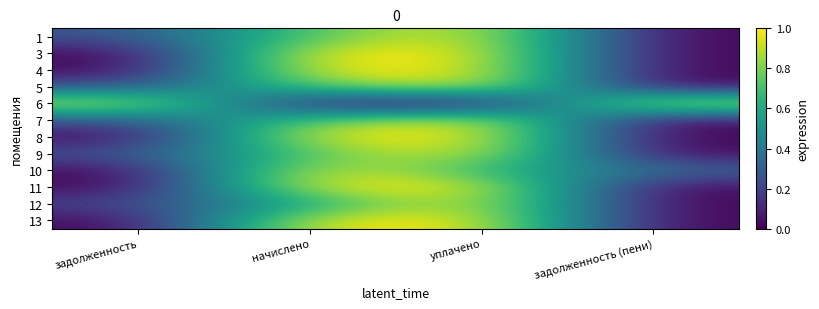

Reading left to right, list all the values displayed in this chart.

1: задолженность=0.2	начислено=0.8	уплачено=1.0	задолженность (пени)=0.0
3: задолженность=0.0	начислено=1.0	уплачено=1.0	задолженность (пени)=0.0
4: задолженность=0.0	начислено=1.0	уплачено=1.0	задолженность (пени)=0.0
5: задолженность=0.2	начислено=0.8	уплачено=1.0	задолженность (пени)=0.0
6: задолженность=1.0	начислено=0.0	уплачено=0.0	задолженность (пени)=1.0
7: задолженность=0.2	начислено=0.8	уплачено=1.0	задолженность (пени)=0.0
8: задолженность=0.0	начислено=1.0	уплачено=1.0	задолженность (пени)=0.0
9: задолженность=0.2	начислено=0.8	уплачено=1.0	задолженность (пени)=0.0
10: задолженность=0.0	начислено=1.0	уплачено=0.7	задолженность (пени)=0.3
11: задолженность=0.0	начислено=1.0	уплачено=1.0	задолженность (пени)=0.0
12: задолженность=0.2	начислено=0.6	уплачено=1.0	задолженность (пени)=0.0
13: задолженность=0.0	начислено=1.0	уплачено=1.0	задолженность (пени)=0.0